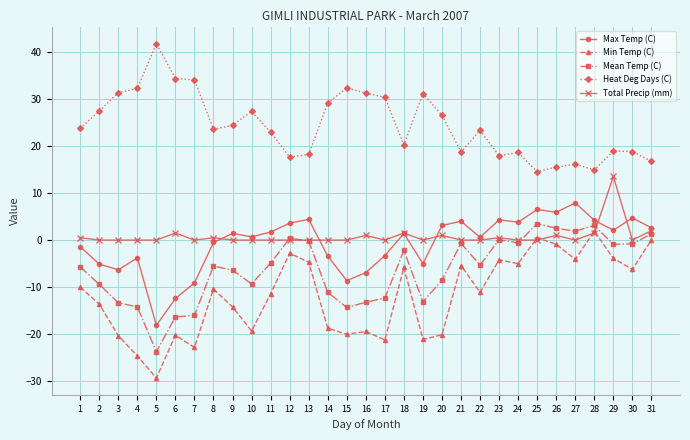

At which category does Min Temp (C) reach its first local peak?

6